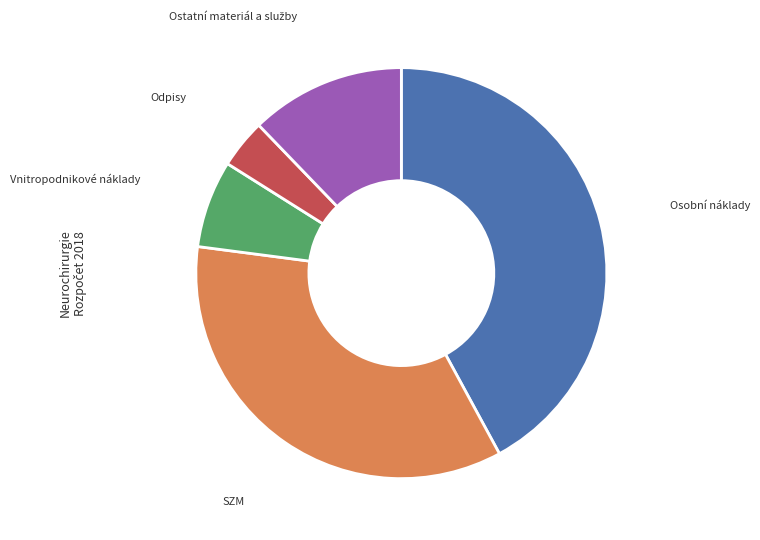

Is there any slice that represents more than half of the pie?

No